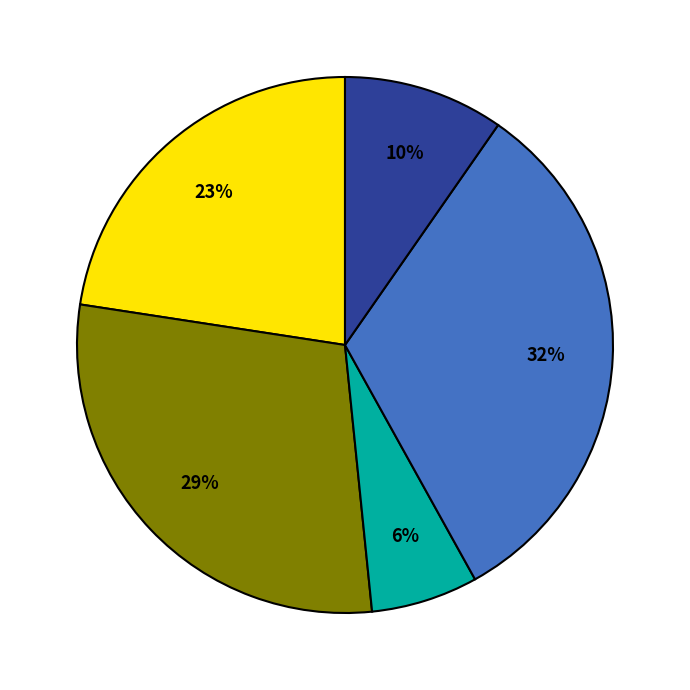

To the nearest percent, what is the difference between the largest and smallest slice percentages?

26%